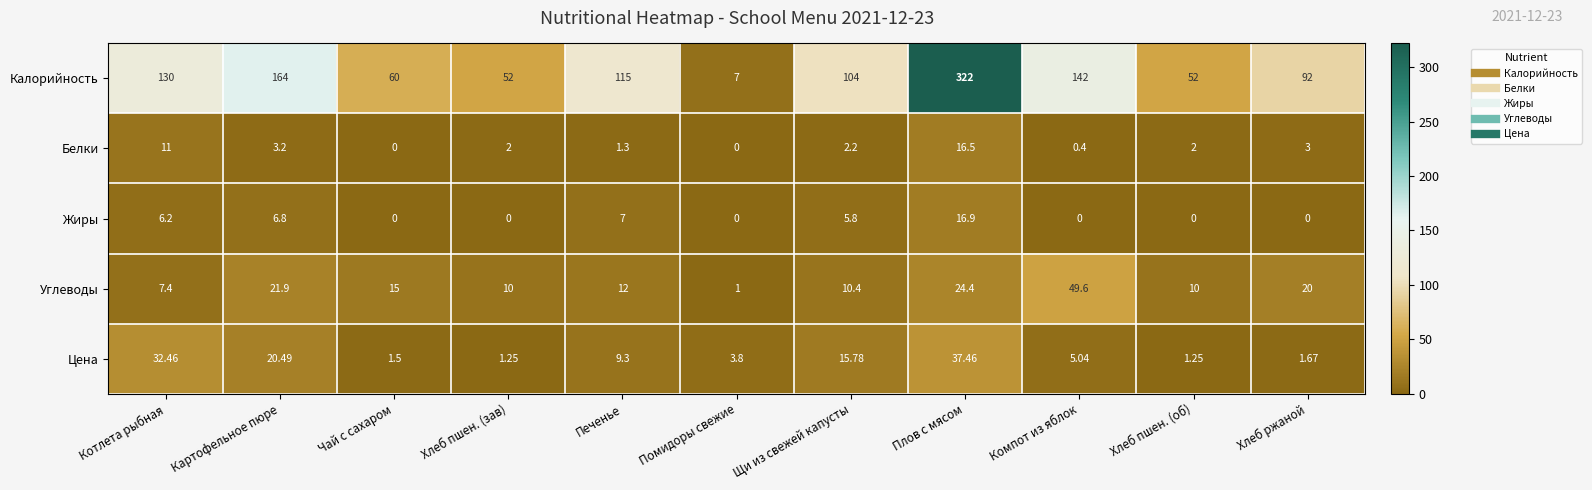

Which category has the highest value across all series?

Плов с мясом